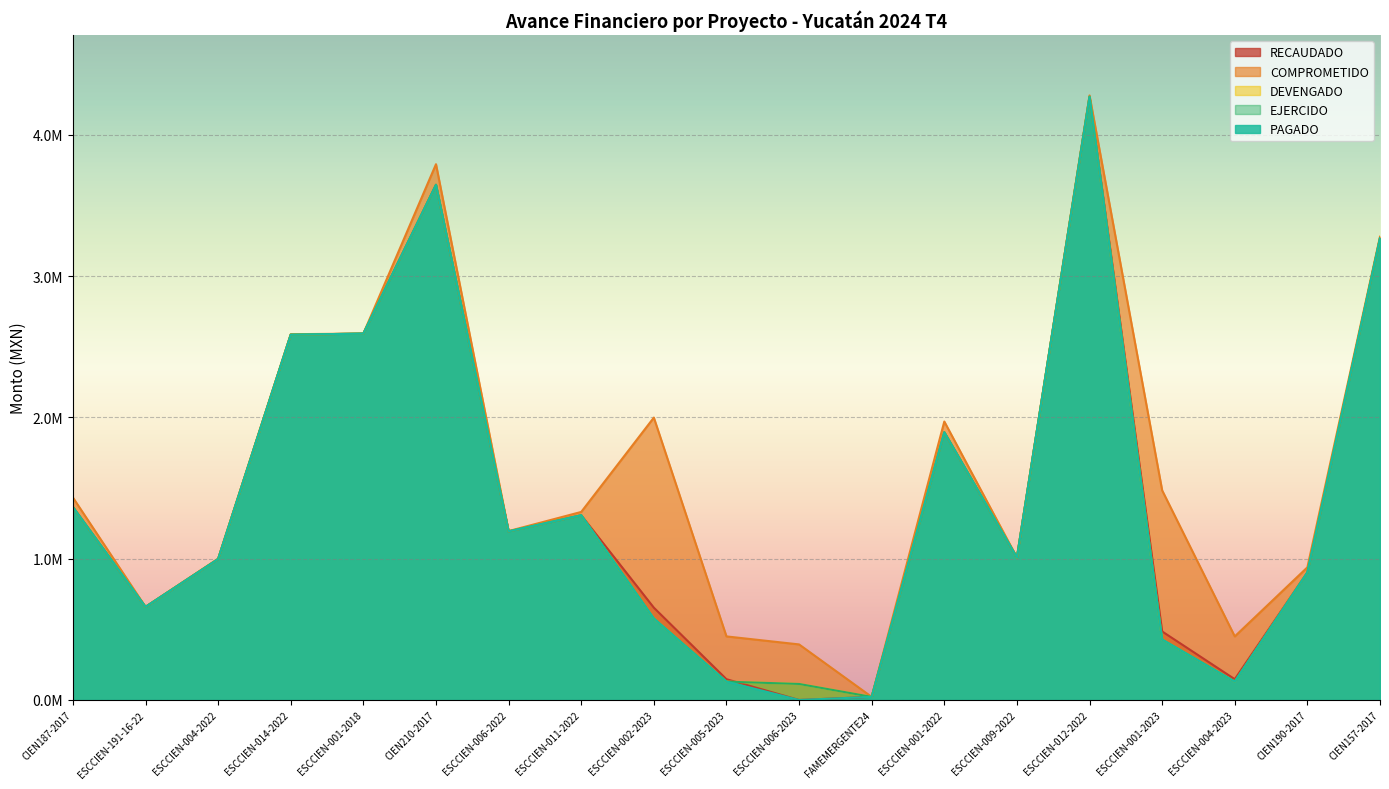

How many series are shown in this chart?

5